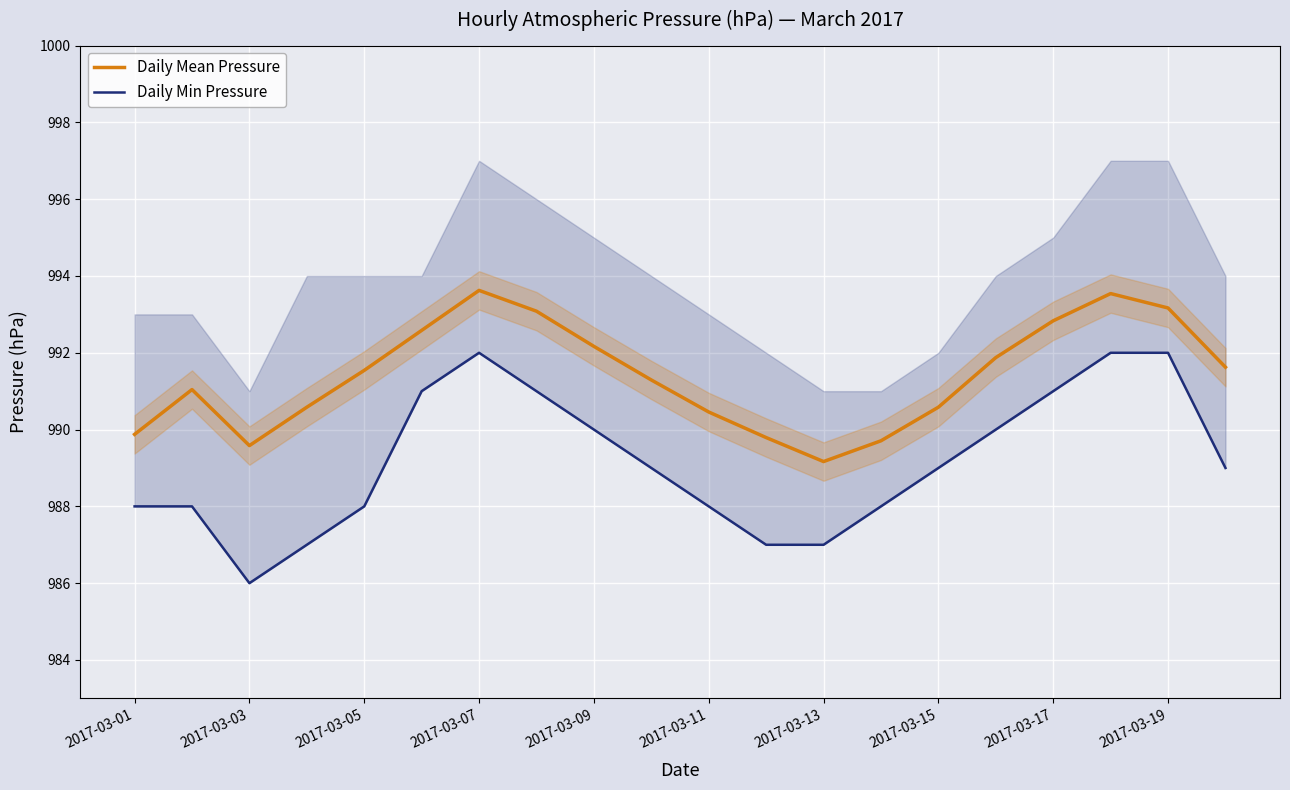

Reading left to right, transcribe all the data shown in this chart.

Daily Mean Pressure: 989.9	991.0	989.6	990.6	991.5	992.6	993.6	993.1	992.2	991.3	990.5	989.8	989.2	989.7	990.6	991.9	992.8	993.5	993.2	991.6
Daily Min Pressure: 988.0	988.0	986.0	987.0	988.0	991.0	992.0	991.0	990.0	989.0	988.0	987.0	987.0	988.0	989.0	990.0	991.0	992.0	992.0	989.0